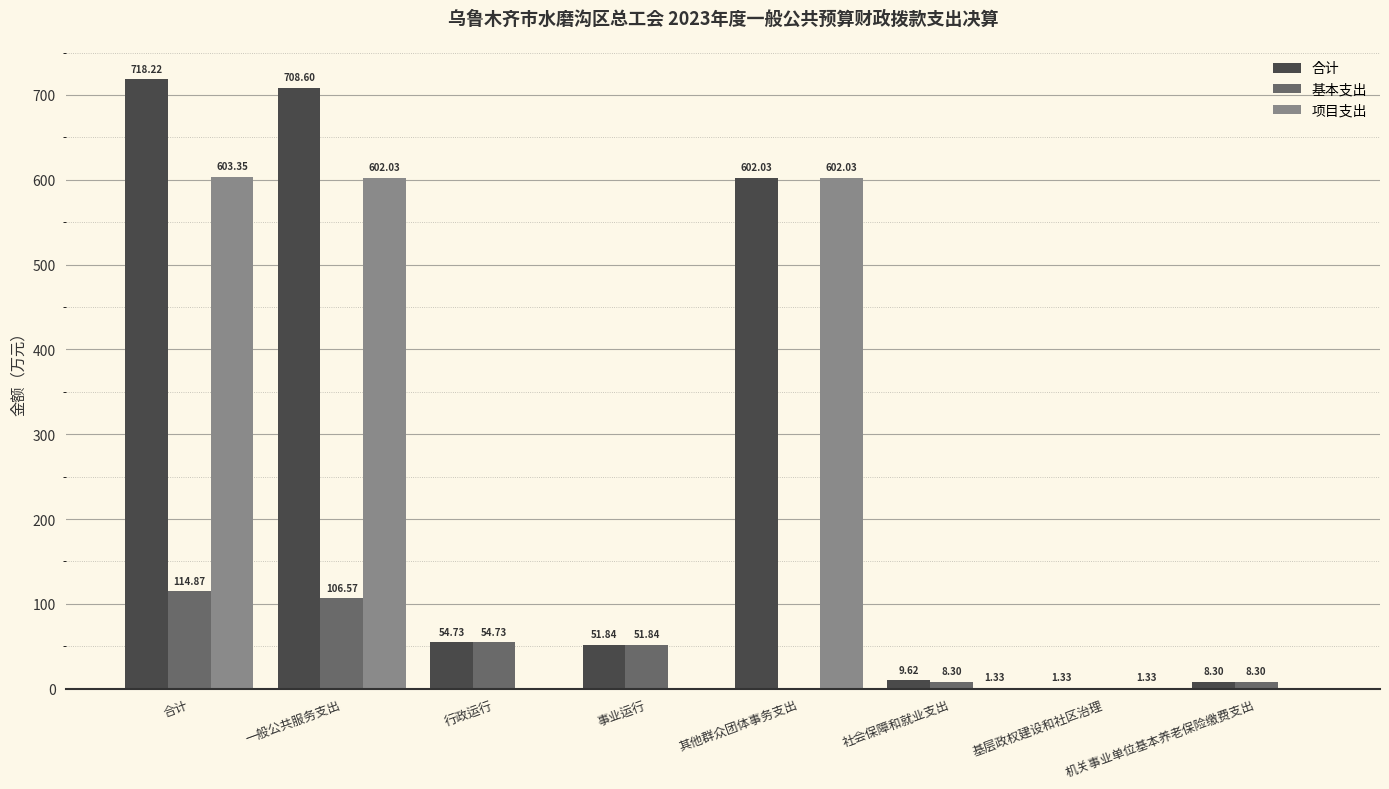

Which category has the highest value in the 基本支出 series?

合计